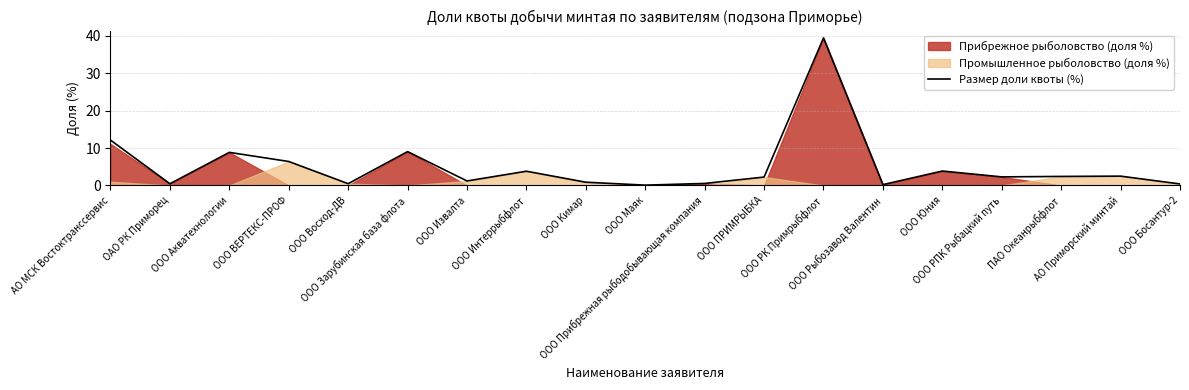

At which category does the data reach its first local valley?

ОАО РК Приморец